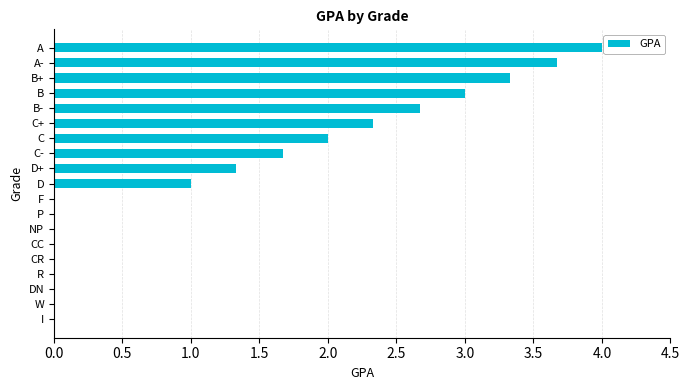

What is the sum of the values at B+ and I?

3.3